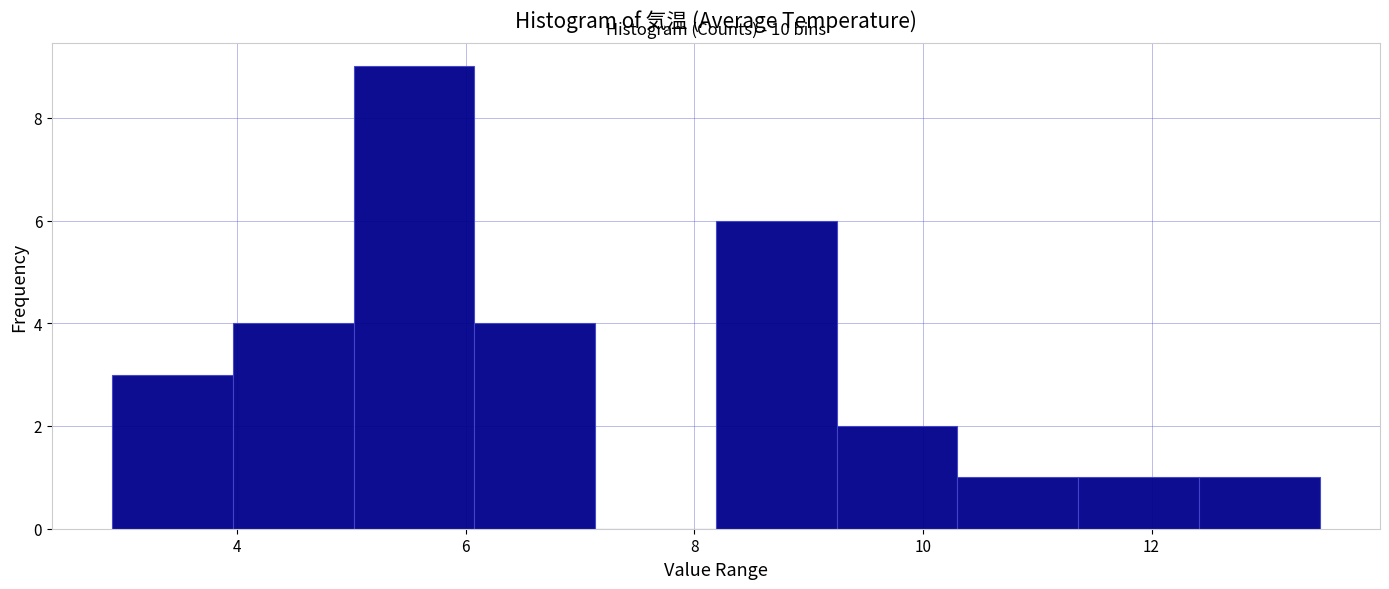

Over which range of the x-axis is the bar tallest?

5.0 to 6.0